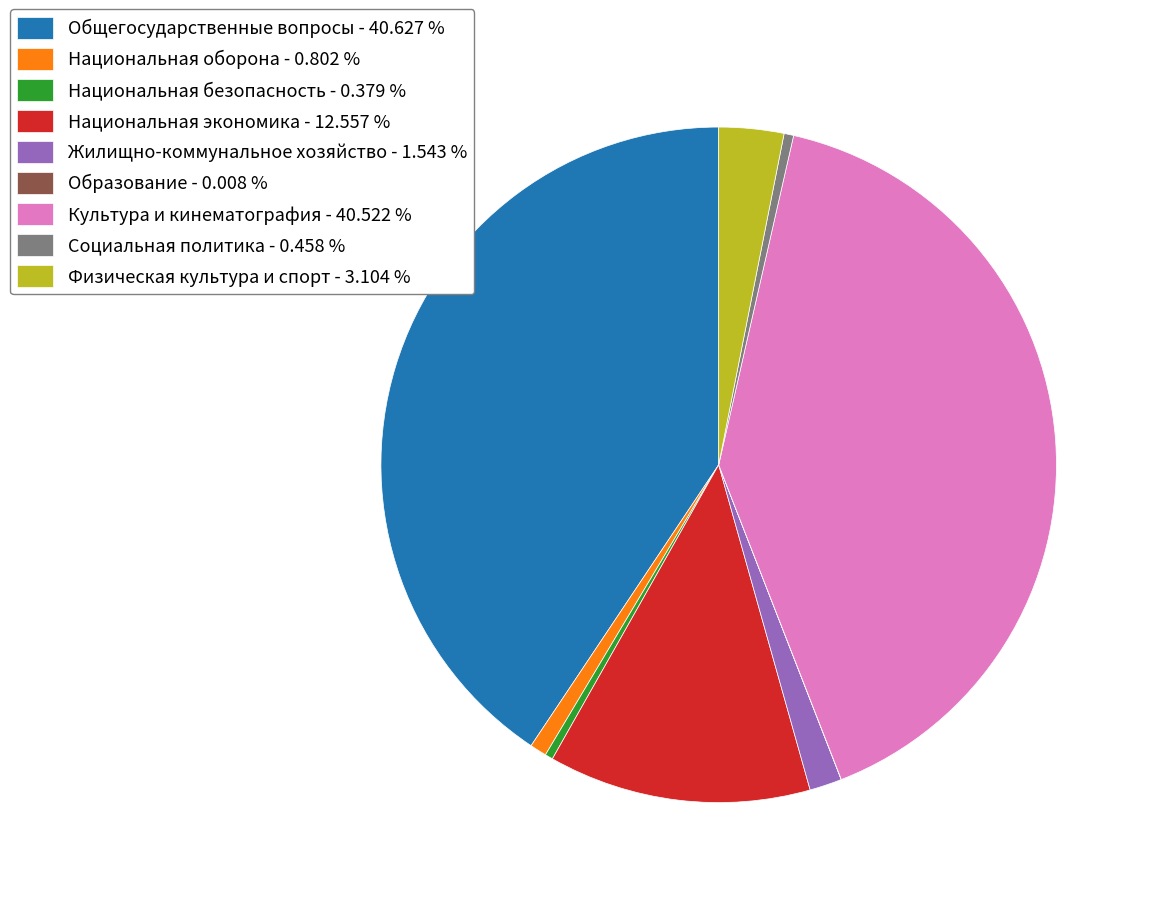

Between Жилищно-коммунальное хозяйство and Национальная экономика, which is larger?

Национальная экономика